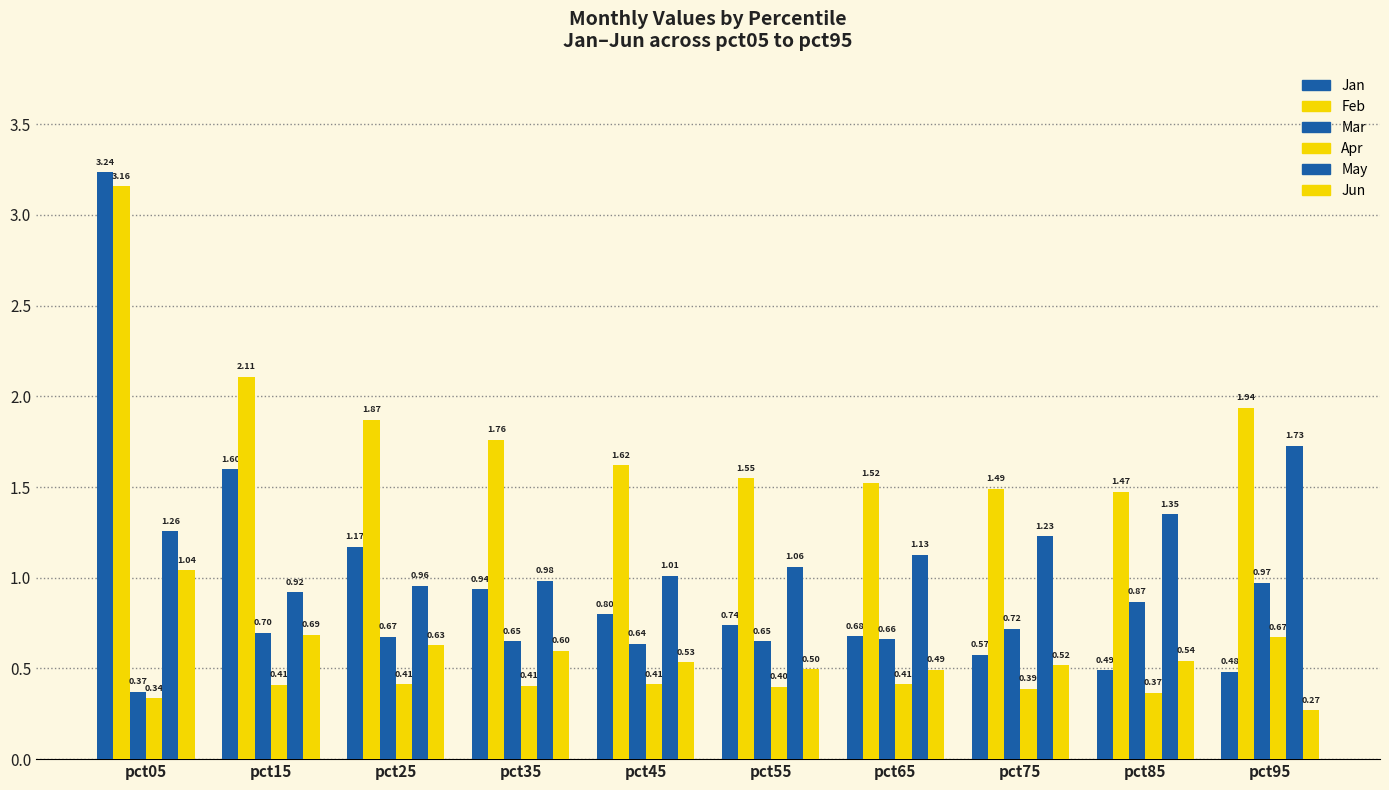

What is the difference between the highest and lowest values at pct05?

2.9